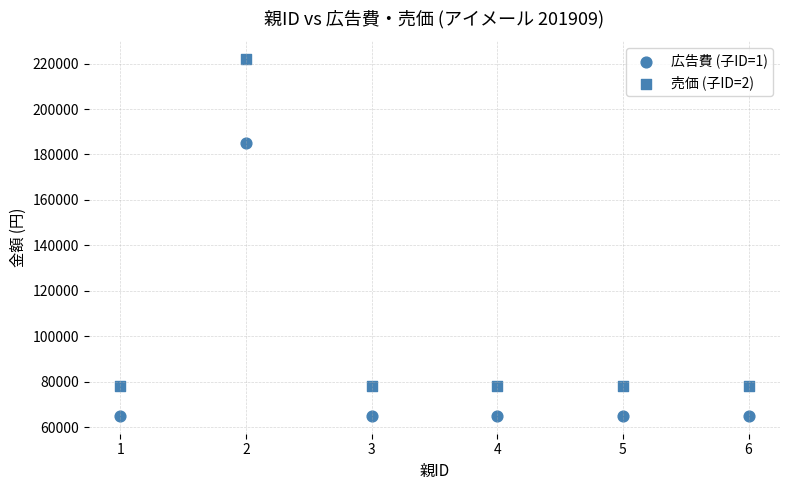

How many data points are displayed?

12